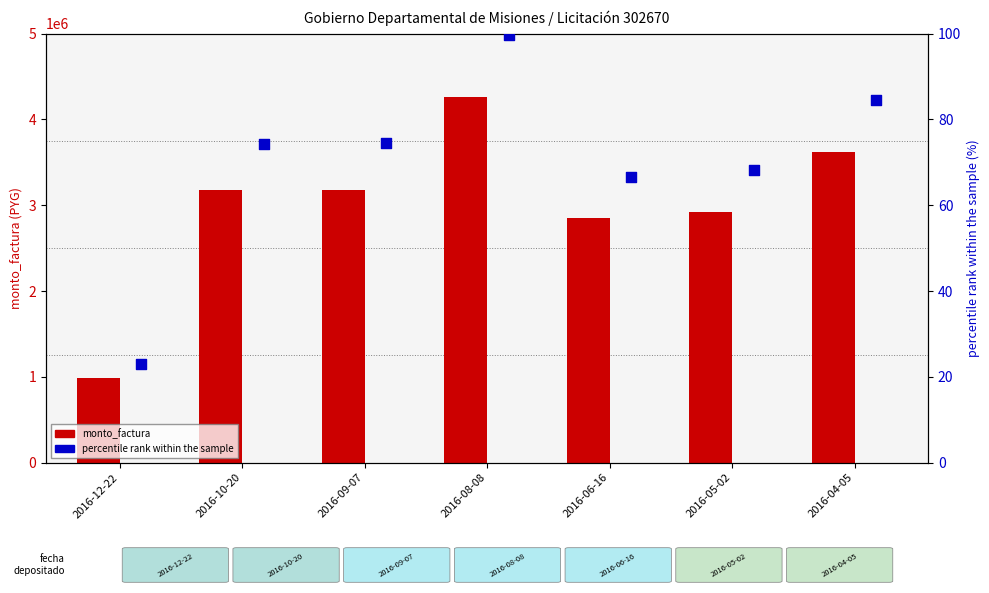

At how many categories does at least one series exceed 1516464?

6